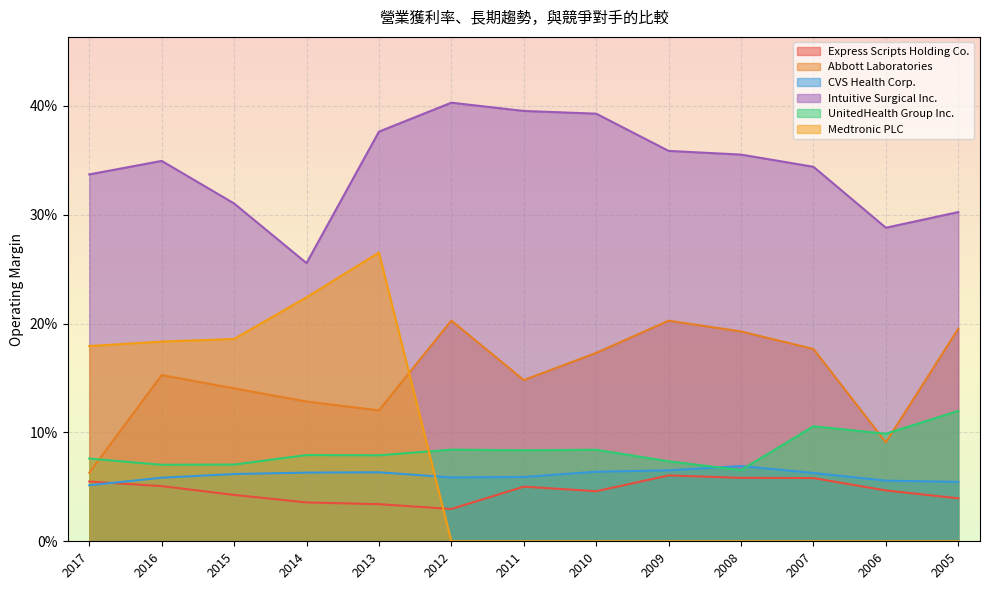

Reading left to right, what are all the values shown in this chart?

Express Scripts Holding Co.: 2017=0.1	2016=0.1	2015=0.0	2014=0.0	2013=0.0	2012=0.0	2011=0.1	2010=0.0	2009=0.1	2008=0.1	2007=0.1	2006=0.0	2005=0.0
Abbott Laboratories: 2017=0.1	2016=0.2	2015=0.1	2014=0.1	2013=0.1	2012=0.2	2011=0.1	2010=0.2	2009=0.2	2008=0.2	2007=0.2	2006=0.1	2005=0.2
CVS Health Corp.: 2017=0.1	2016=0.1	2015=0.1	2014=0.1	2013=0.1	2012=0.1	2011=0.1	2010=0.1	2009=0.1	2008=0.1	2007=0.1	2006=0.1	2005=0.1
Intuitive Surgical Inc.: 2017=0.3	2016=0.3	2015=0.3	2014=0.3	2013=0.4	2012=0.4	2011=0.4	2010=0.4	2009=0.4	2008=0.4	2007=0.3	2006=0.3	2005=0.3
UnitedHealth Group Inc.: 2017=0.1	2016=0.1	2015=0.1	2014=0.1	2013=0.1	2012=0.1	2011=0.1	2010=0.1	2009=0.1	2008=0.1	2007=0.1	2006=0.1	2005=0.1
Medtronic PLC: 2017=0.2	2016=0.2	2015=0.2	2014=0.2	2013=0.3	2012=0.0	2011=0.0	2010=0.0	2009=0.0	2008=0.0	2007=0.0	2006=0.0	2005=0.0